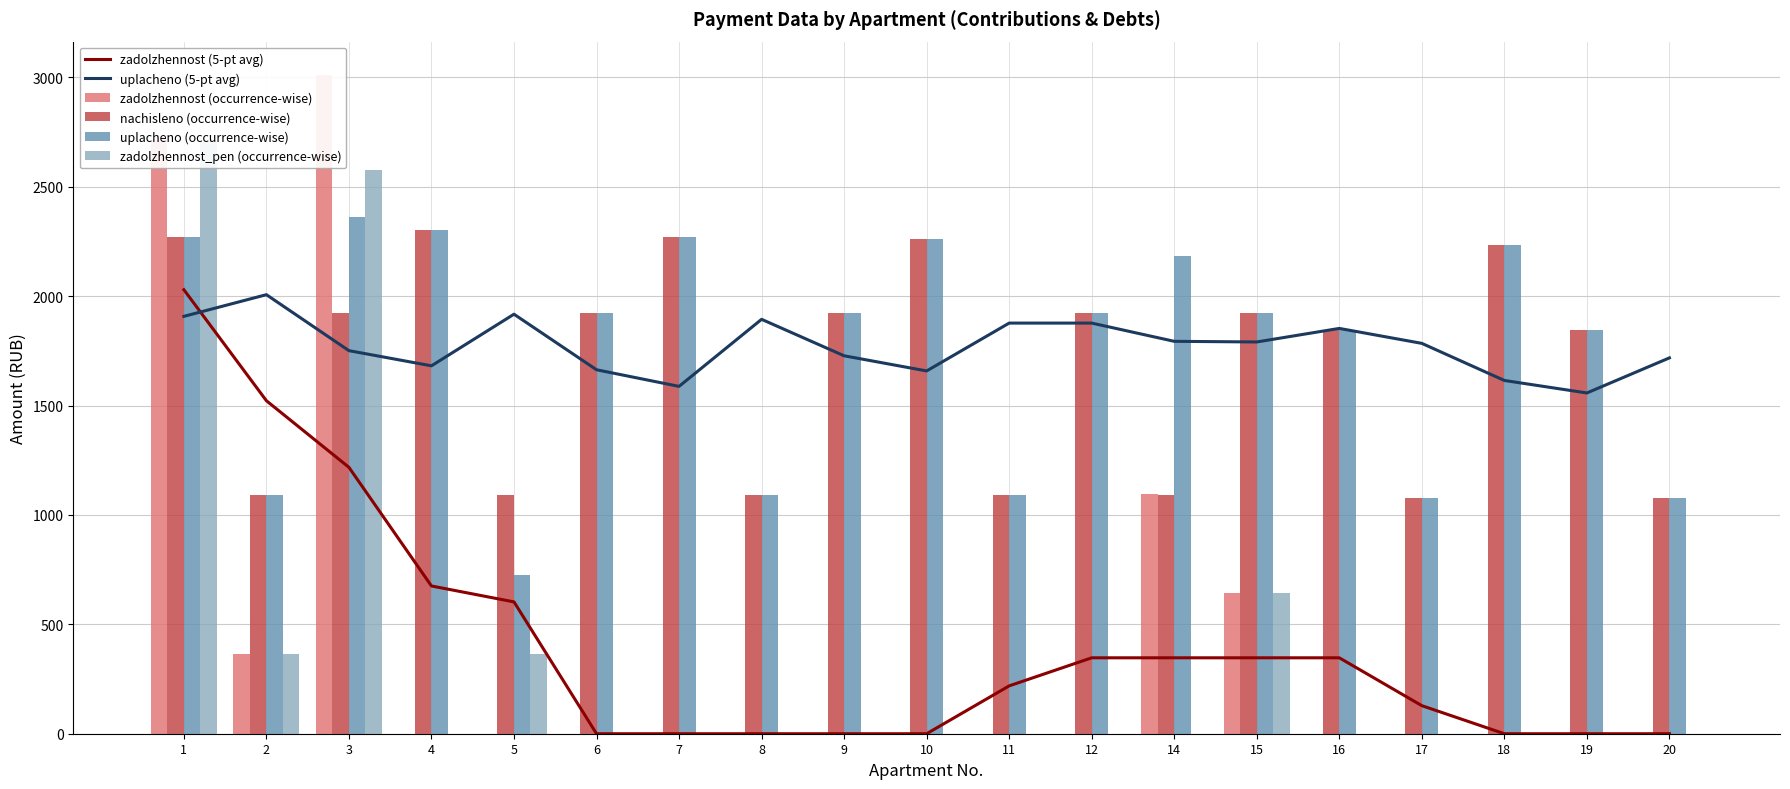

What is the sum of the nachisleno (occurrence-wise) values at 3 and 14?

3016.0